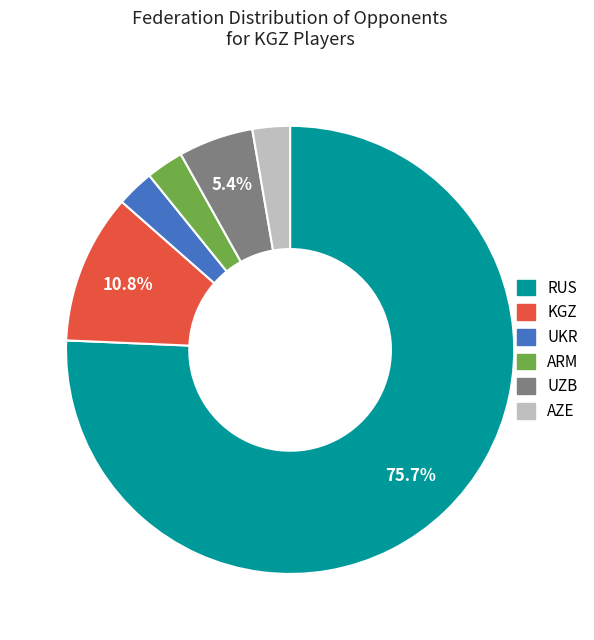

How many slices are in this pie chart?

6